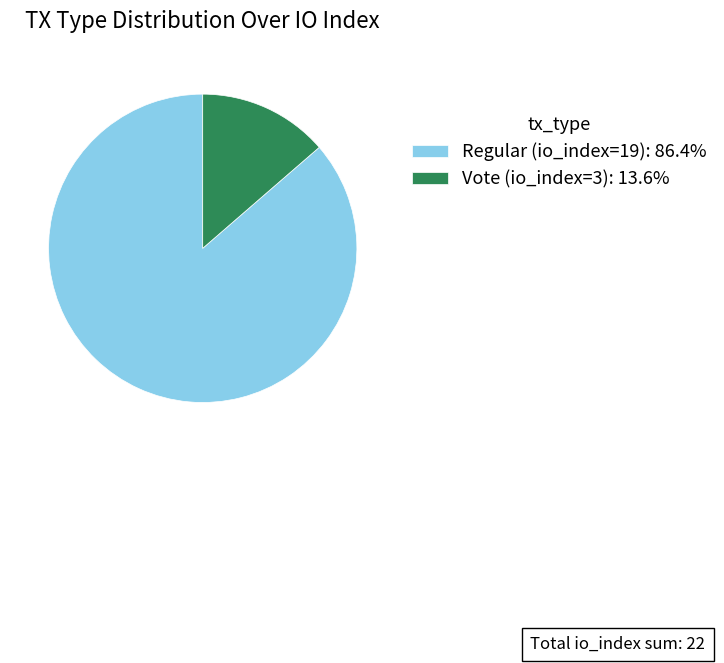

What is the majority slice?

Regular (io_index=19)